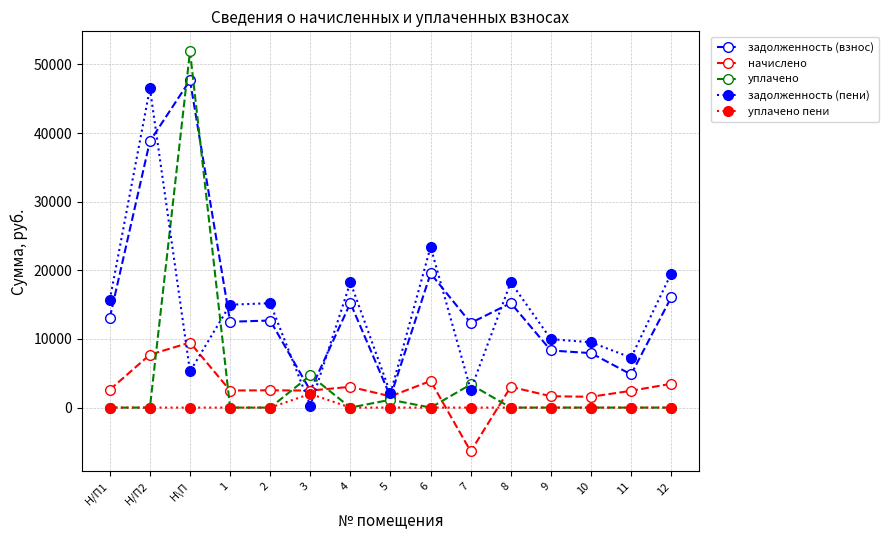

What is the highest value of the задолженность (пени) series?

46513.1